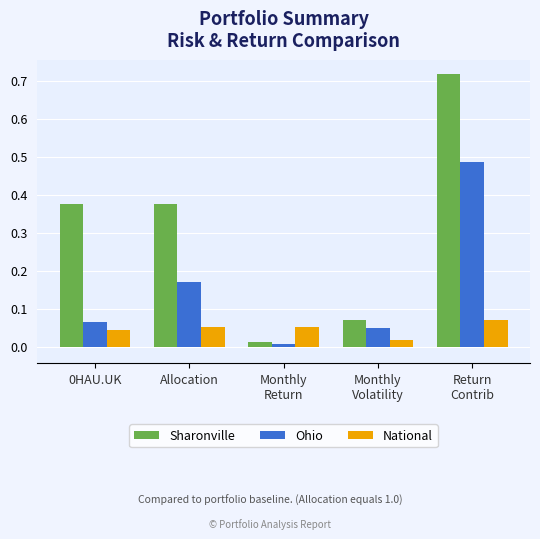

Which series has the largest range (max minus min)?

Sharonville